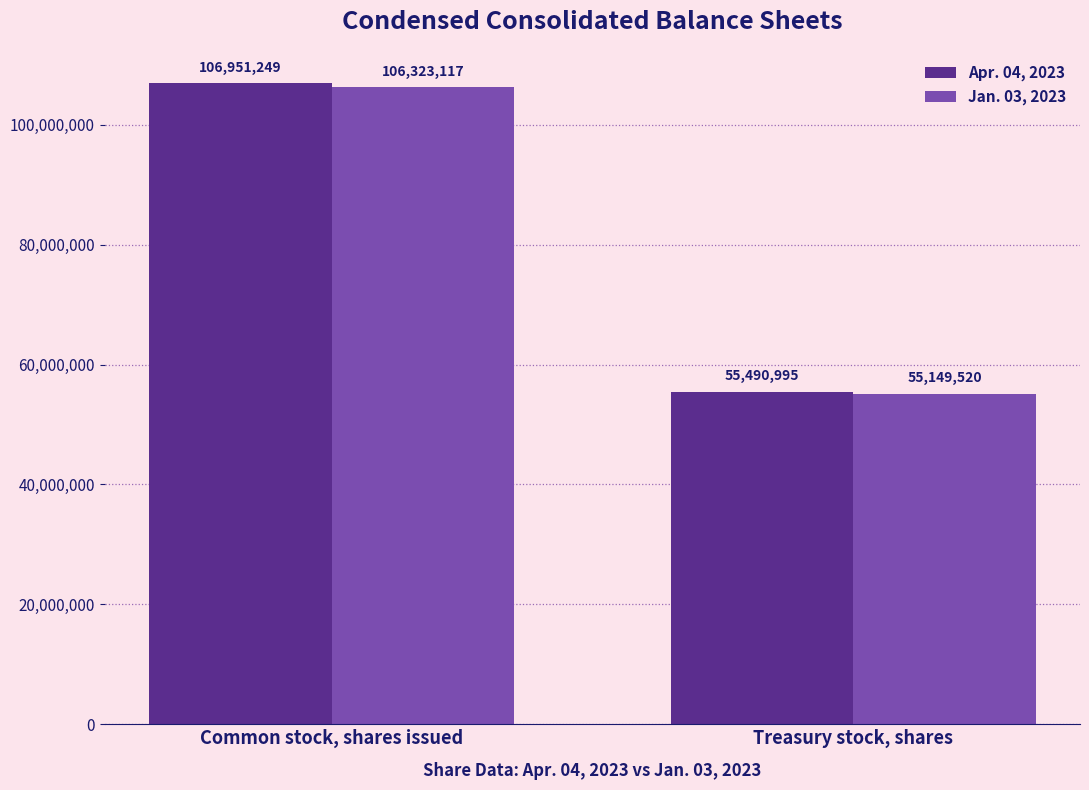

What is the sum of all Apr. 04, 2023 values?

162442244